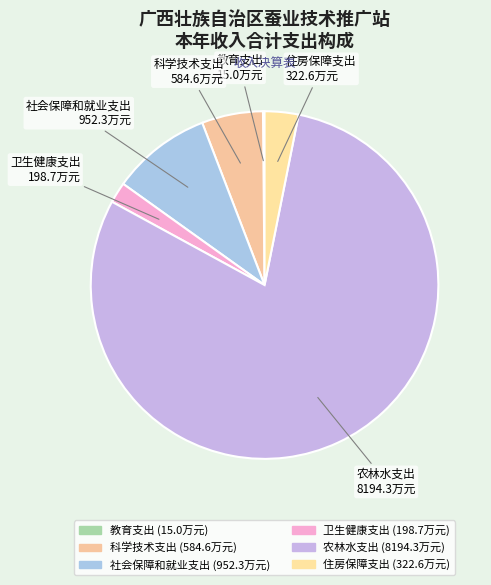

The 科学技术支出 slice represents 6% of the pie. True or false?

True